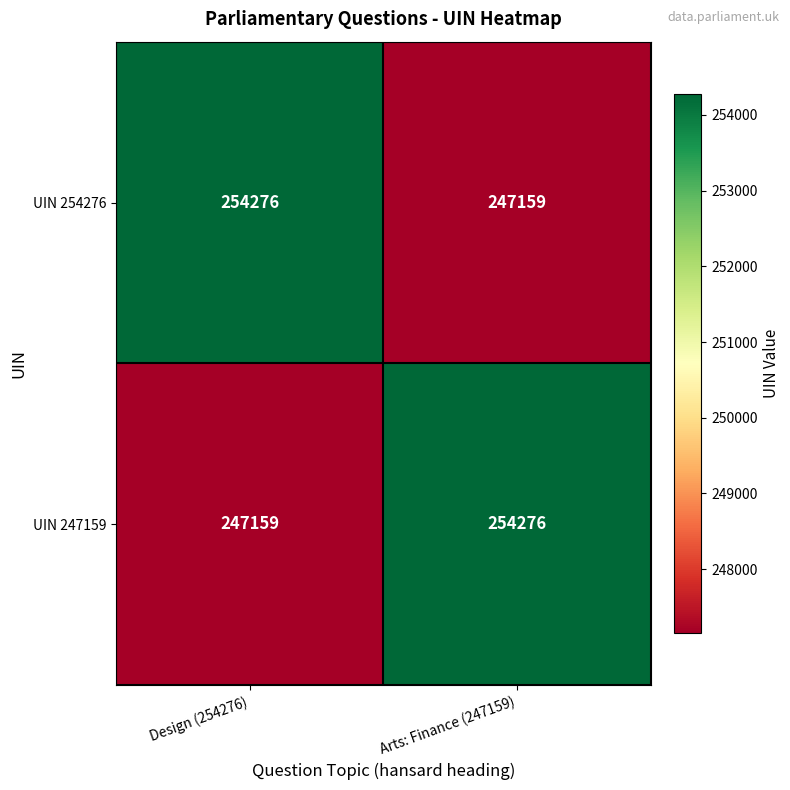

What is the total value across all series at Arts: Finance (247159)?

501435